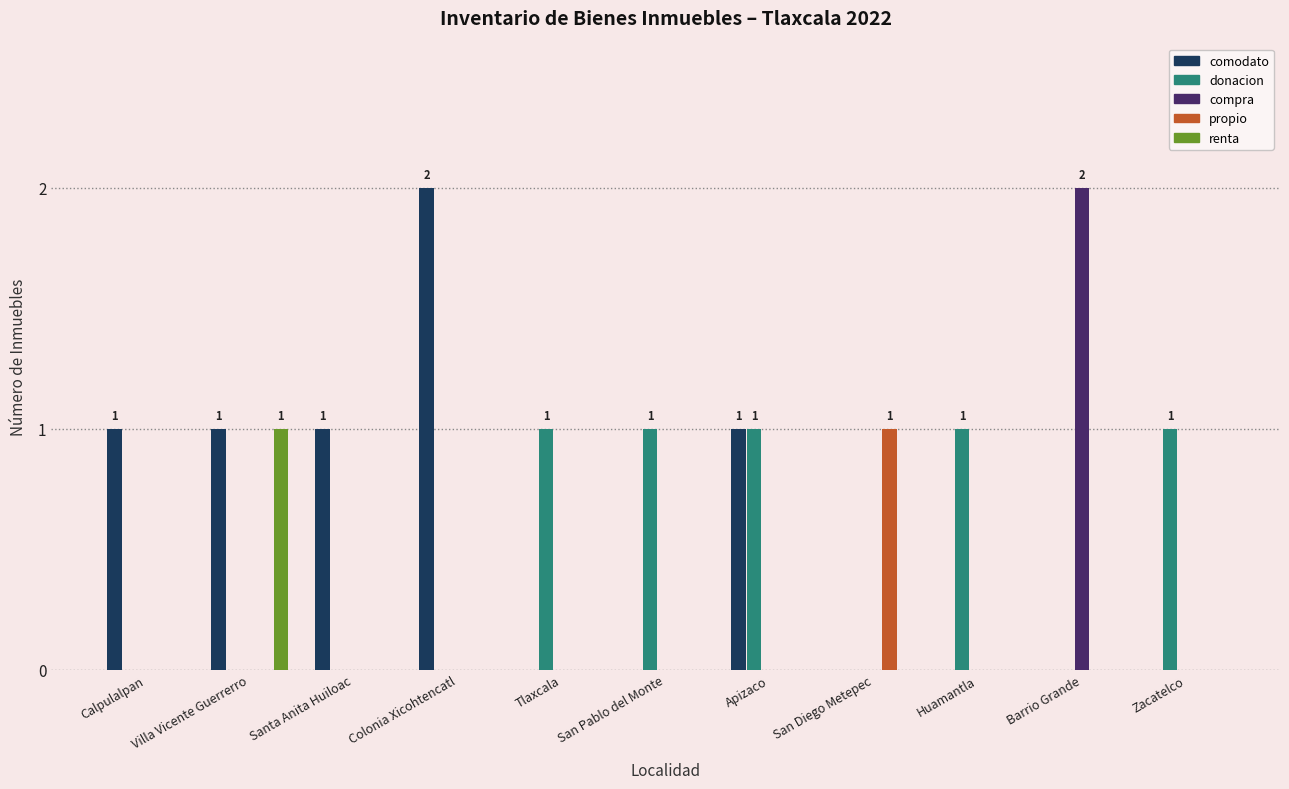

Count the comodato values in the range 0 to 1.

10